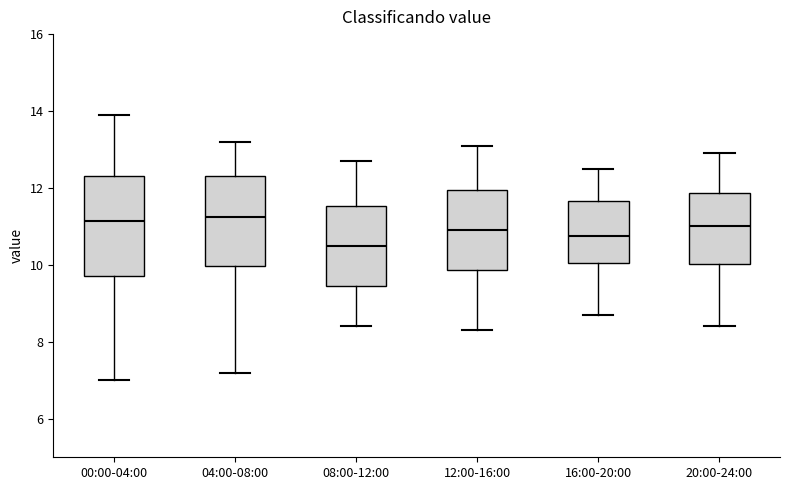

Comparing the boxes themselves (not the whiskers), which one is the tallest?

00:00-04:00